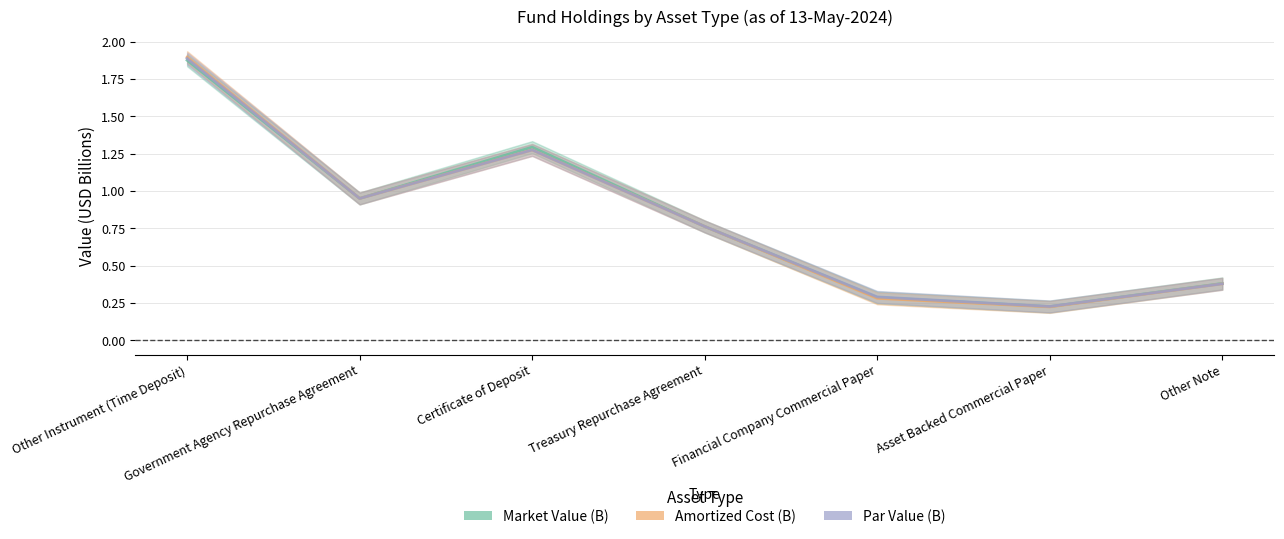

Which series changed the most between Certificate of Deposit and Treasury Repurchase Agreement?

Market Value (B)